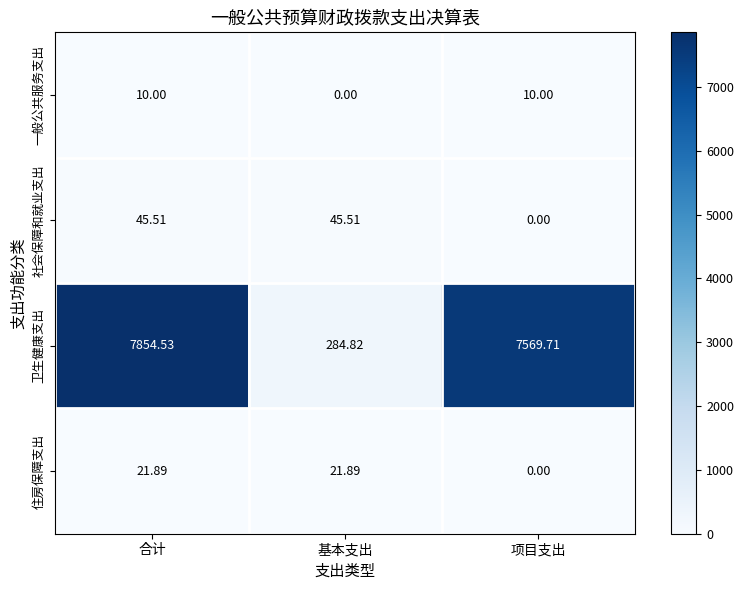

Which series changed the most between 基本支出 and 项目支出?

卫生健康支出